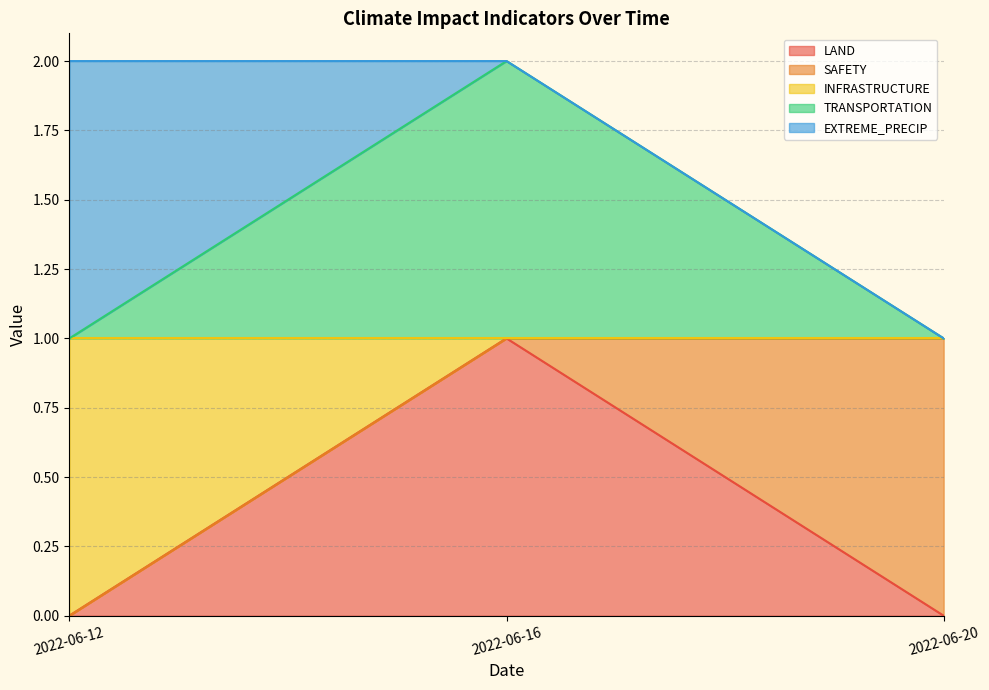

Is the value of INFRASTRUCTURE at 2022-06-20 greater than the value of TRANSPORTATION at 2022-06-20?

No